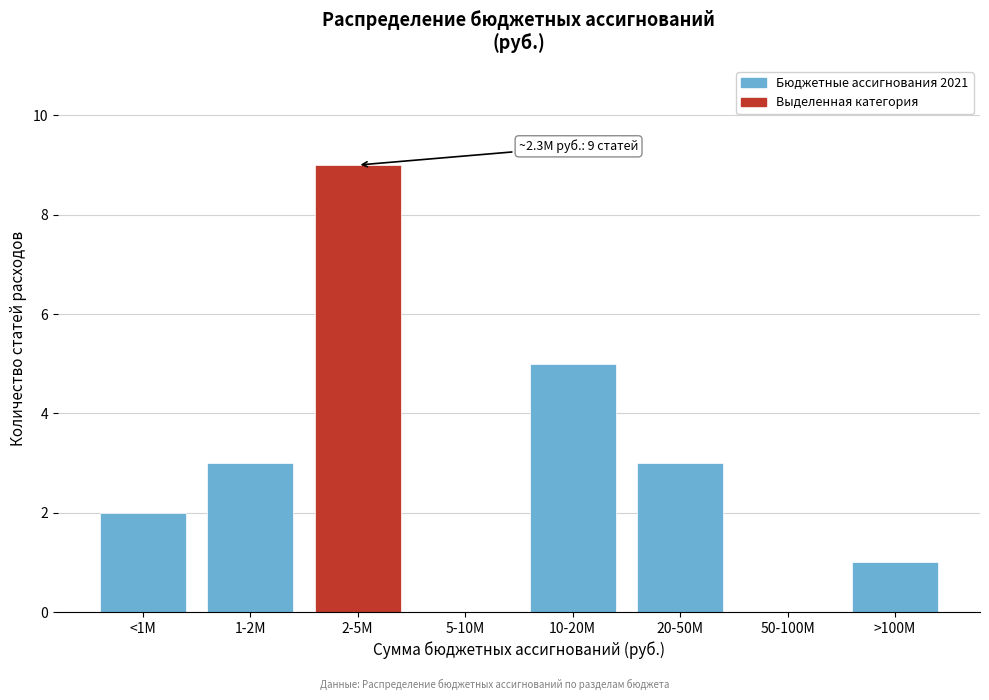

Reading right to left, transcribe all the data shown in this chart.

>100M=1	50-100M=0	20-50M=3	10-20M=5	5-10M=0	2-5M=9	1-2M=3	<1M=2